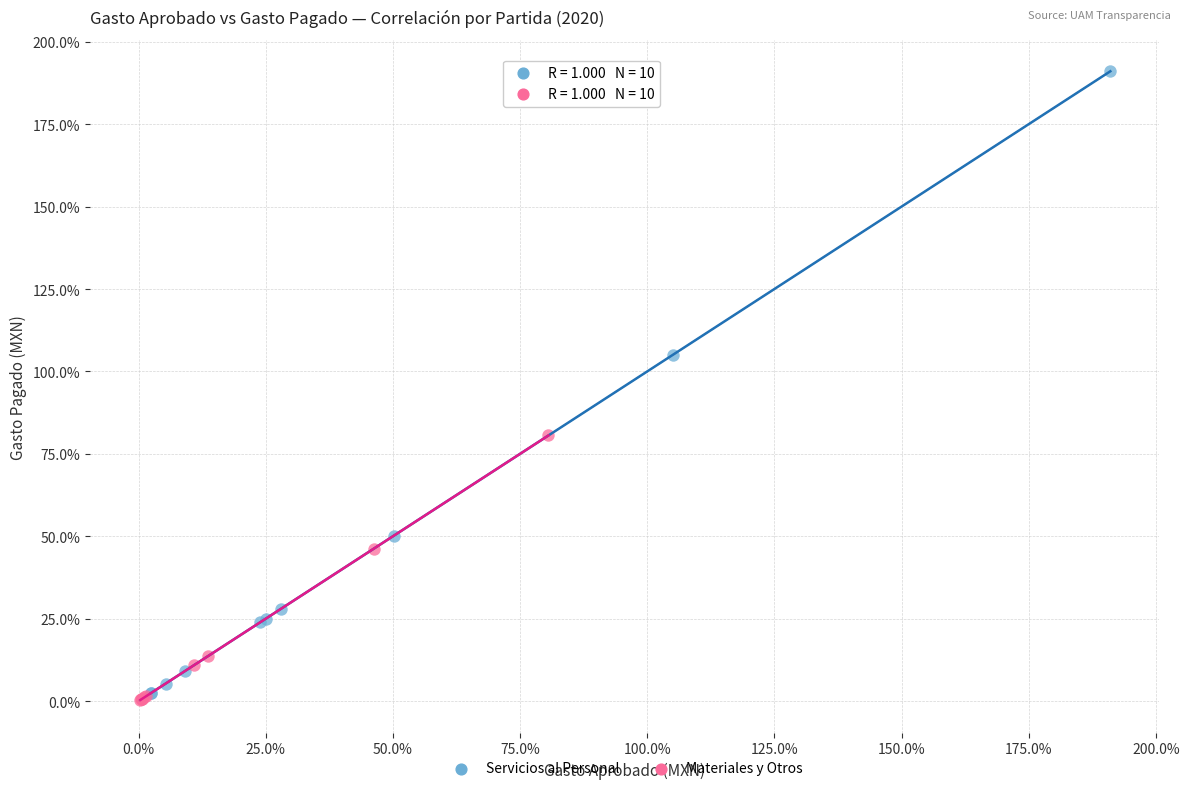

What are all the series names shown in the legend?

Servicios al Personal, Materiales y Otros